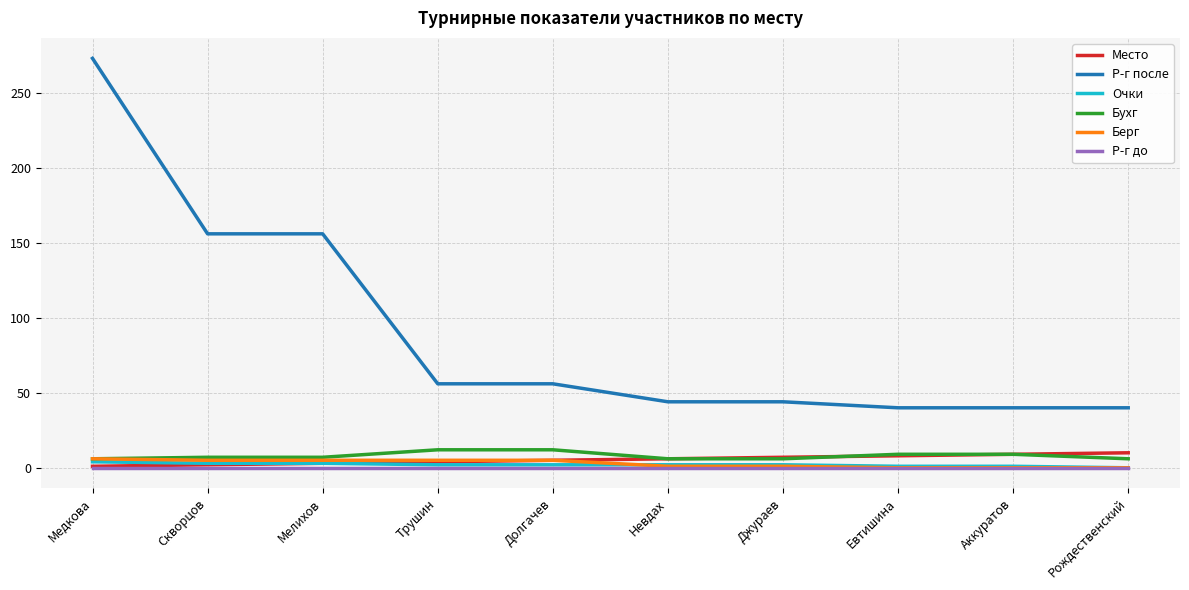

Does the chart display data point markers on the line(s)?

No